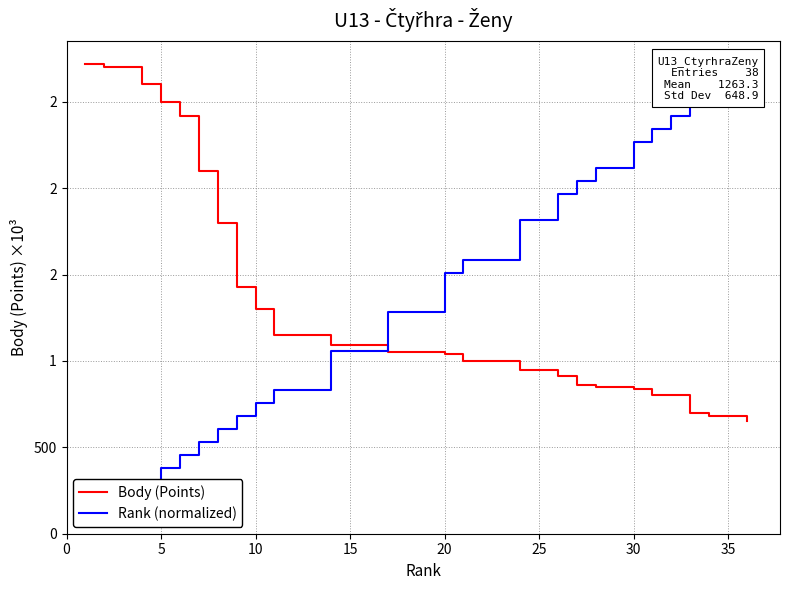

What is the greatest value displayed?

2720.0